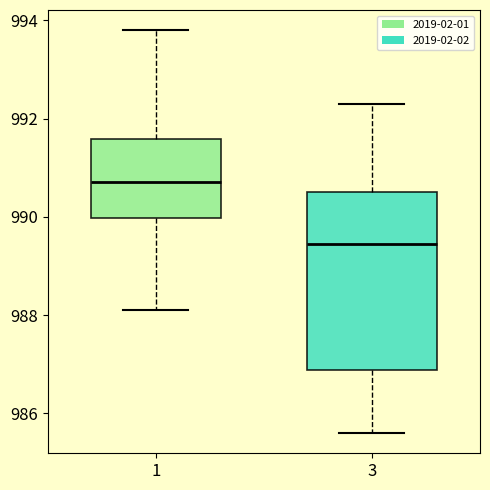

Reading left to right, transcribe this box plot: for each box, give where its median line is, the range the box spans, and where its two whiskers end, as read against the y-axis. The values are not printed on the chart, so give them approximately, as read against the axis.

1: median 990.8, box 990.0 to 991.6, whiskers 988.2 to 993.8
3: median 989.4, box 986.8 to 990.6, whiskers 985.6 to 992.4